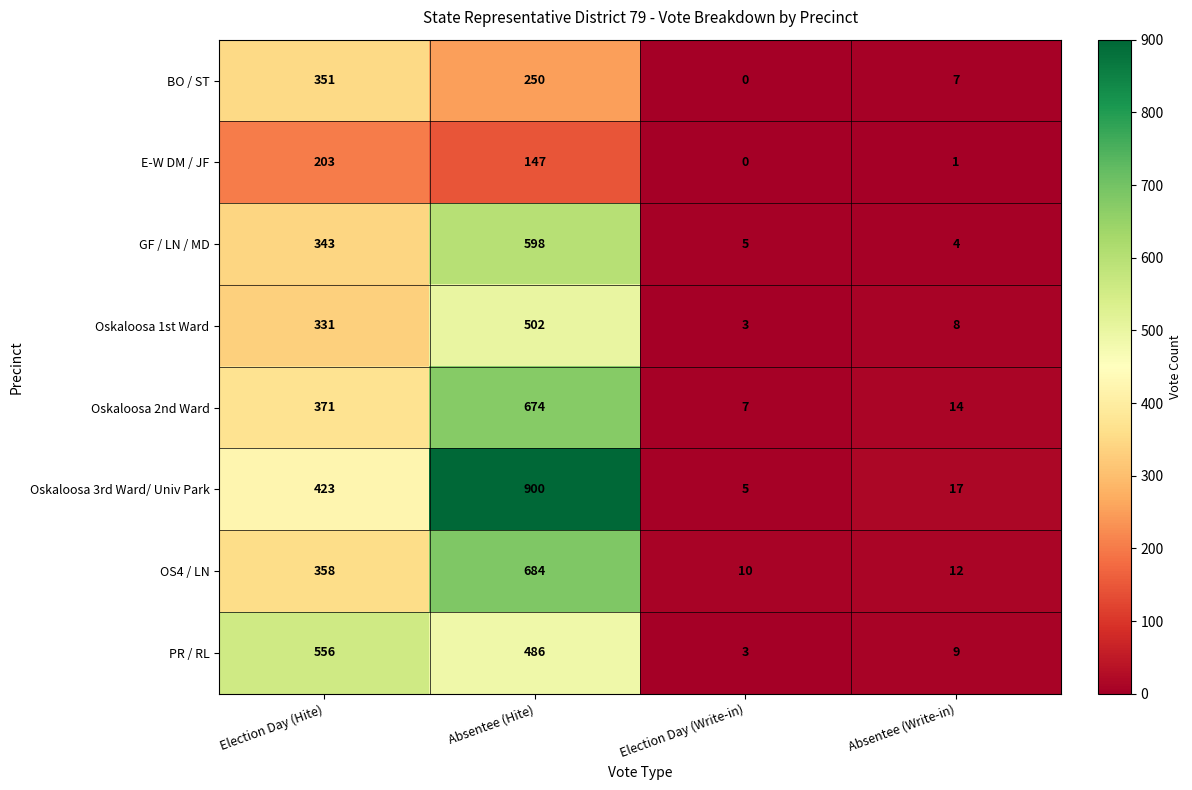

What is the maximum value shown in the chart?

900